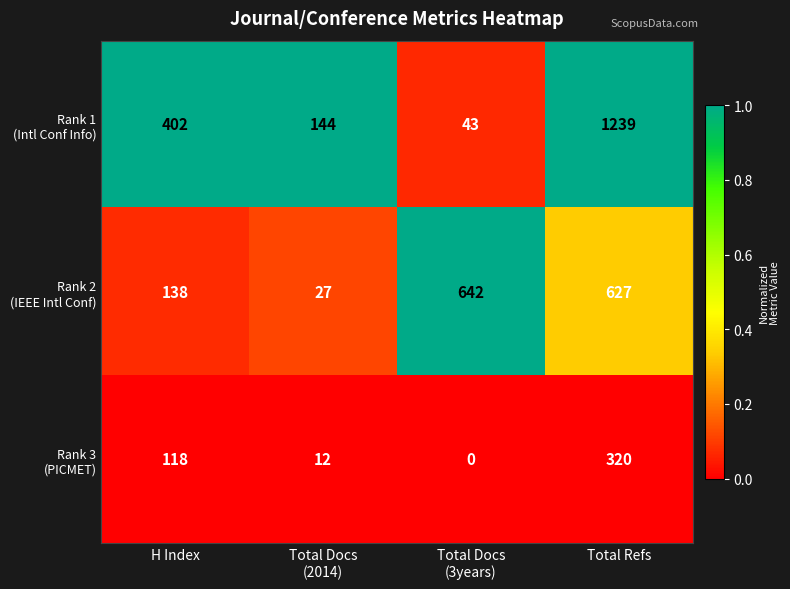

At which category is the sum across all series the highest?

Total Refs